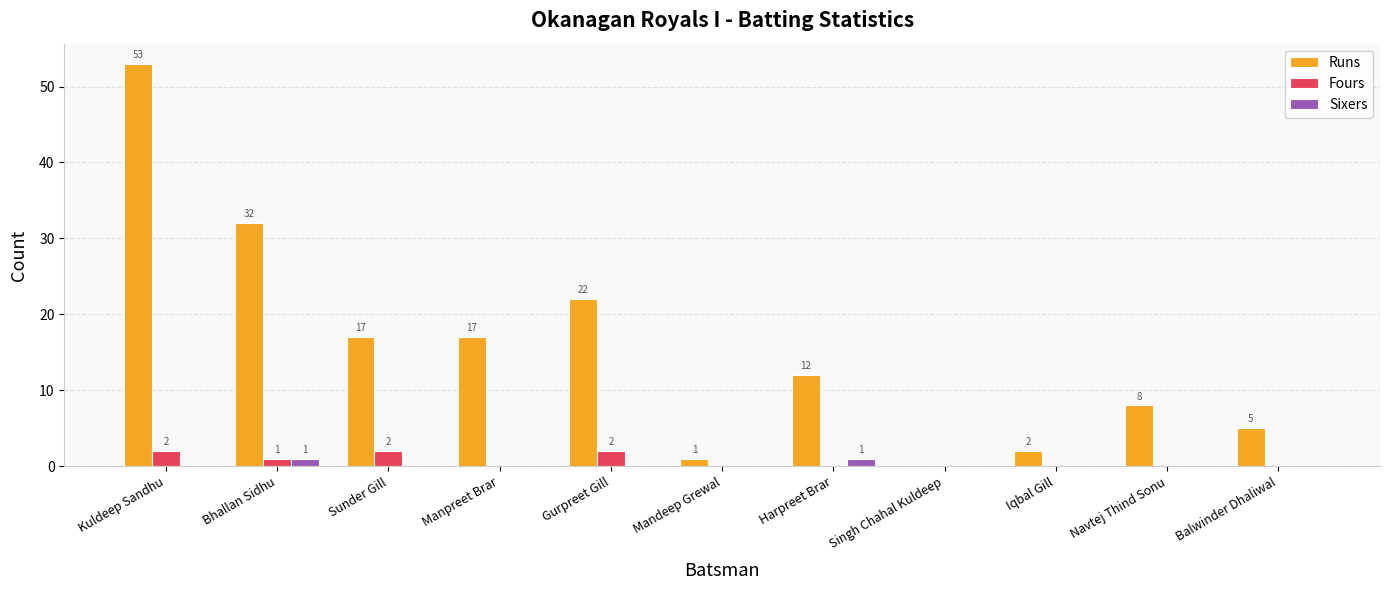

How many data points does each series have?

11